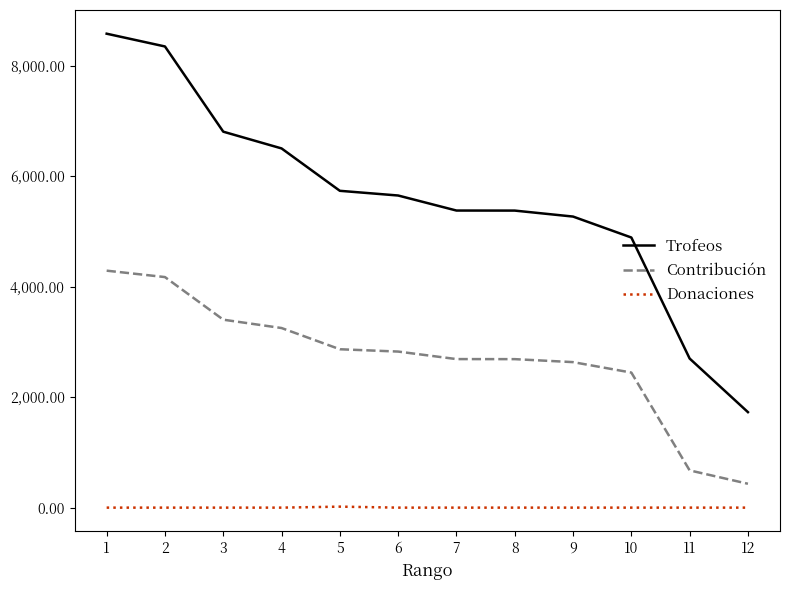

Rank the series by their average value, from lowest to highest.

Donaciones, Contribución, Trofeos